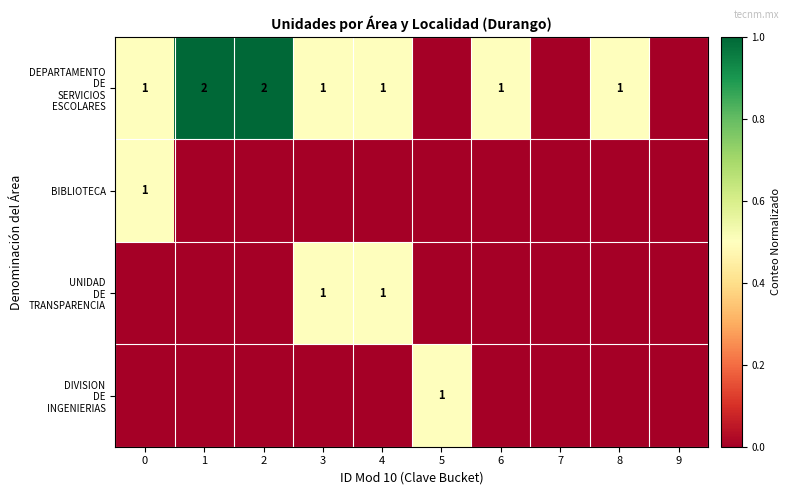

True or false: DEPARTAMENTO DE SERVICIOS ESCOLARES has a value of 1.7 at 1.

False